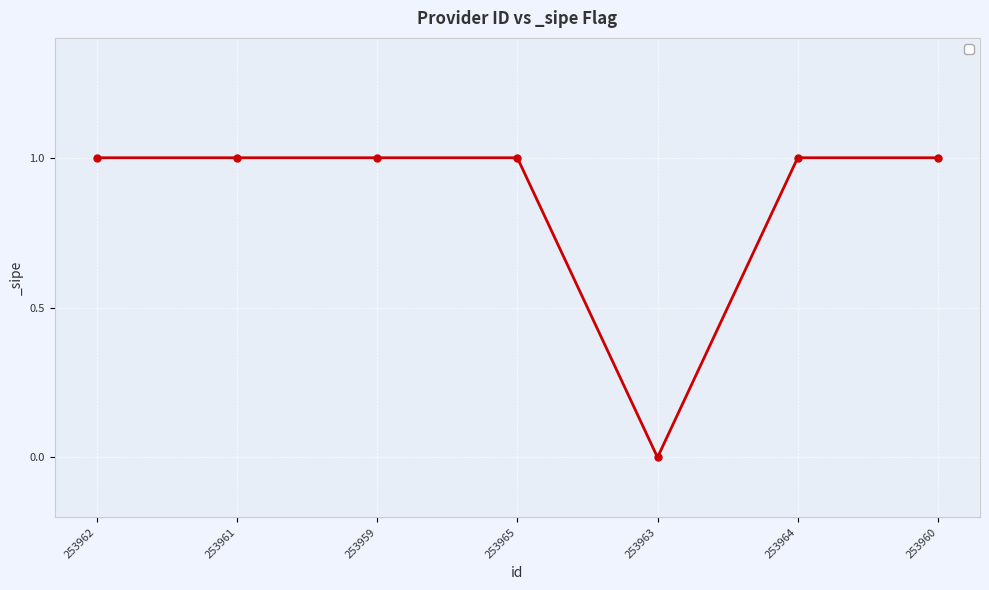

What is the label of the 7th point from the left?

253960